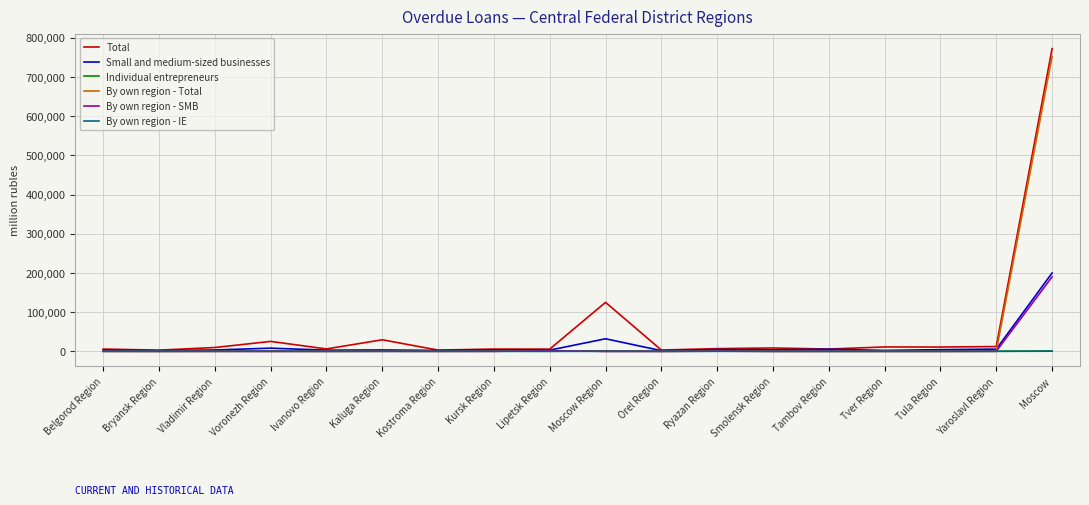

What is the maximum value for Small and medium-sized businesses?

199885